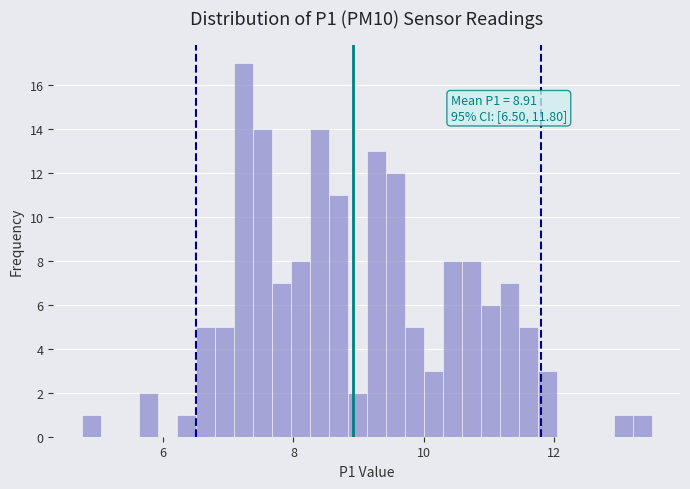

Read against the x-axis, roughly where is the centre of the tallest bar?

7.2